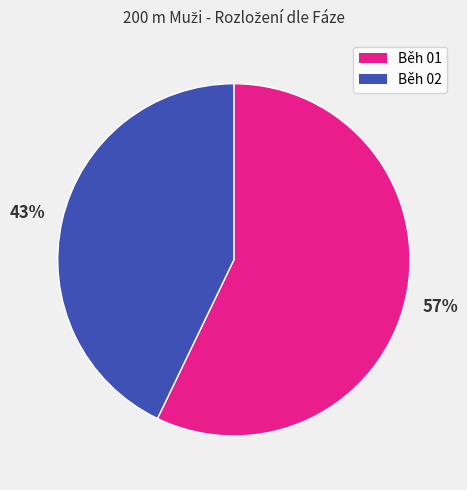

To the nearest percent, what percentage of the pie is Běh 01?

57%